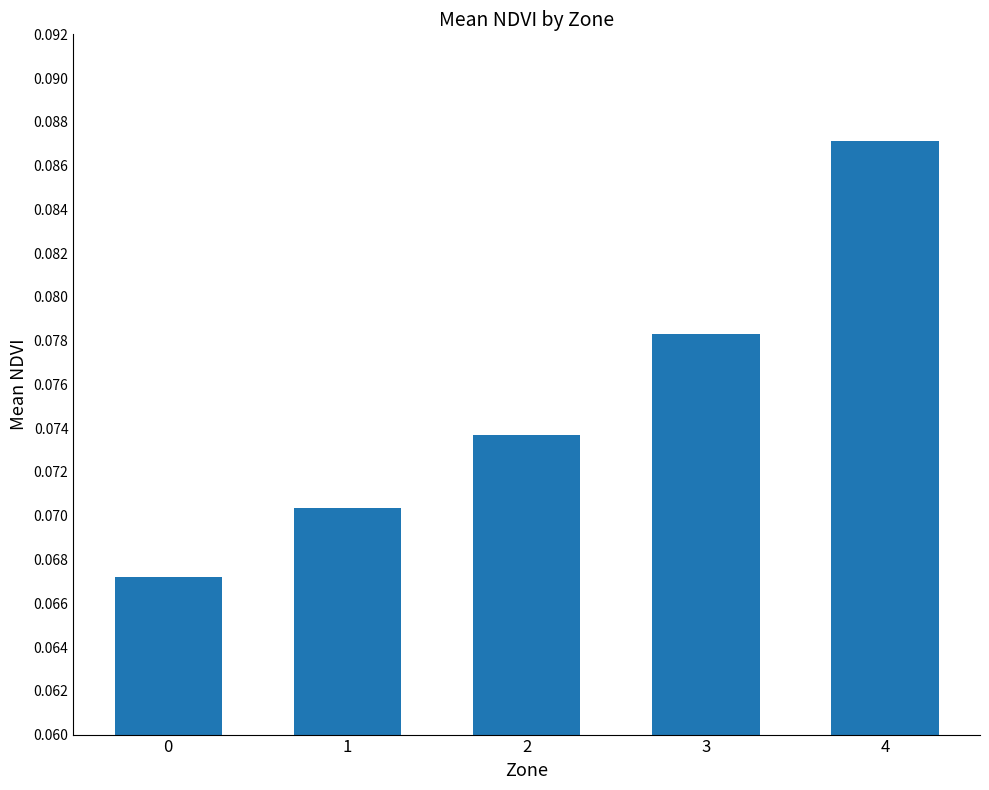

Does the chart contain any negative values?

No